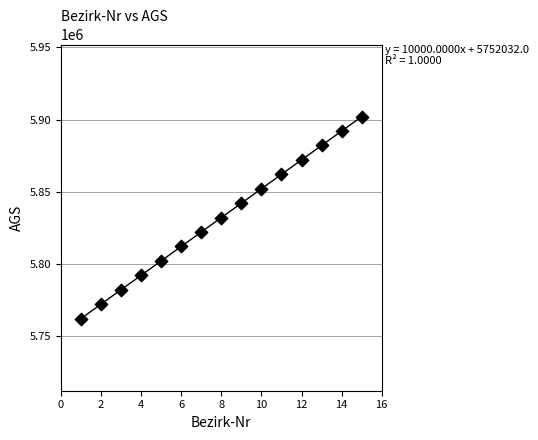

What is the range of X values (max minus min)?

14